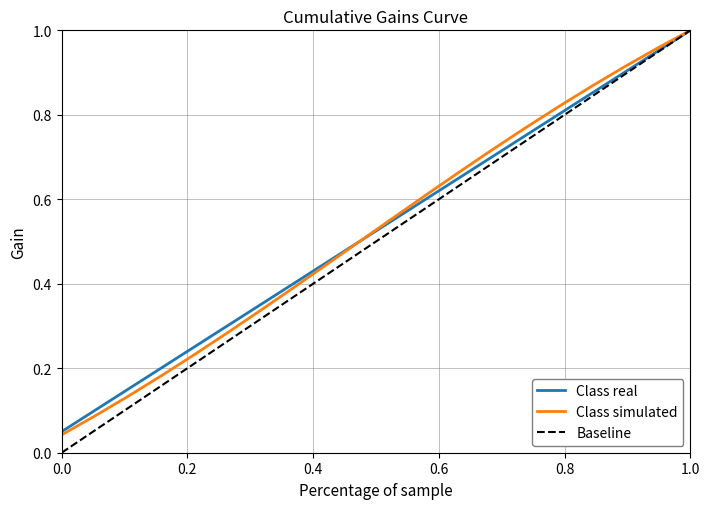

Which series has the largest range (max minus min)?

Baseline